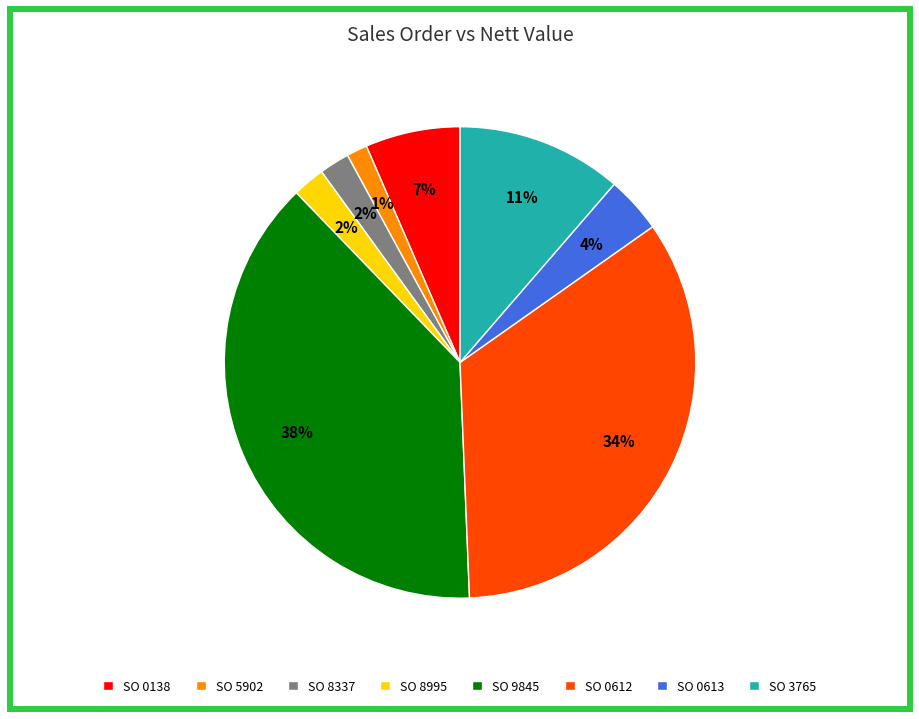

Is there a majority slice in this chart?

No